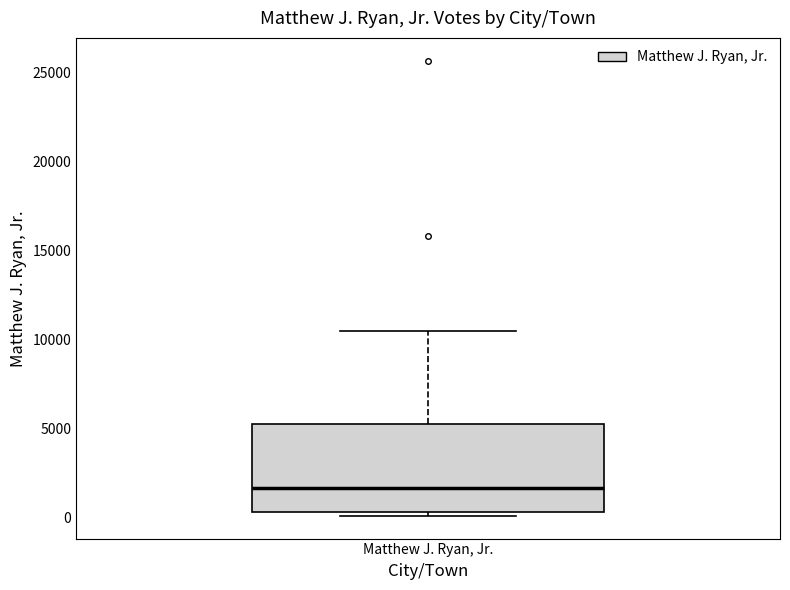

Where does the median line of the box for Matthew J. Ryan, Jr. sit on the y-axis? The values are not printed on the chart, so give them approximately, as read against the axis.

1500